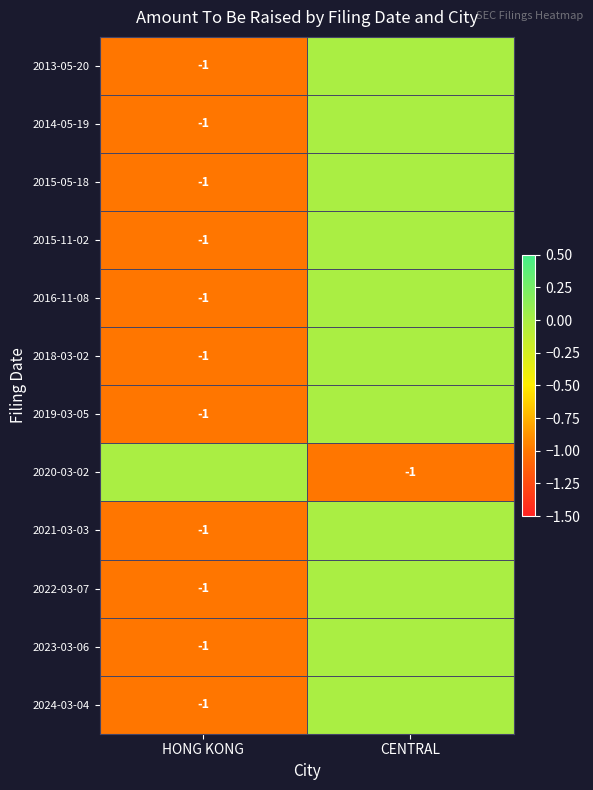

What is the spread (max minus min) of values at CENTRAL?

1